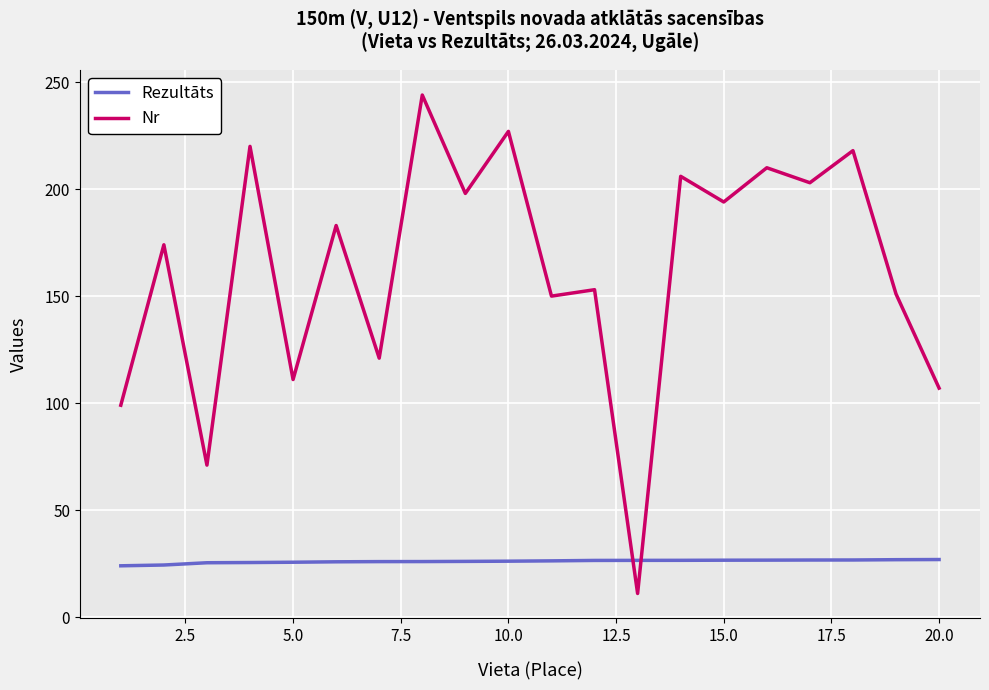

What is the difference between the maximum and second lowest values in the Rezultāts series?

2.6